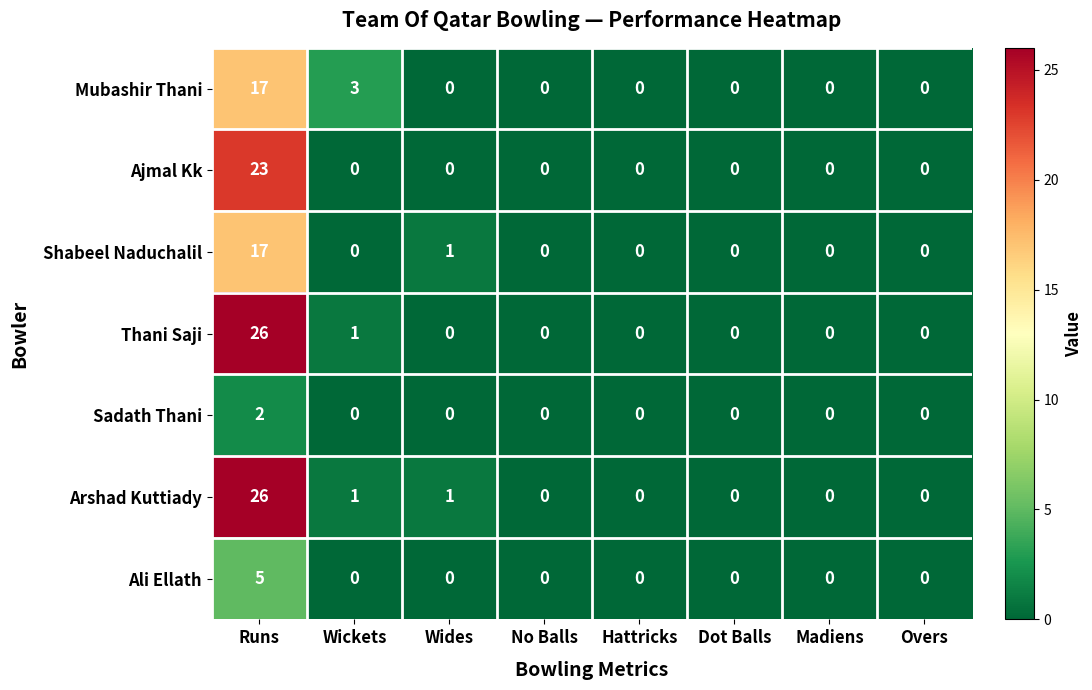

Where is Mubashir Thani nearest to the value 8?

Wickets